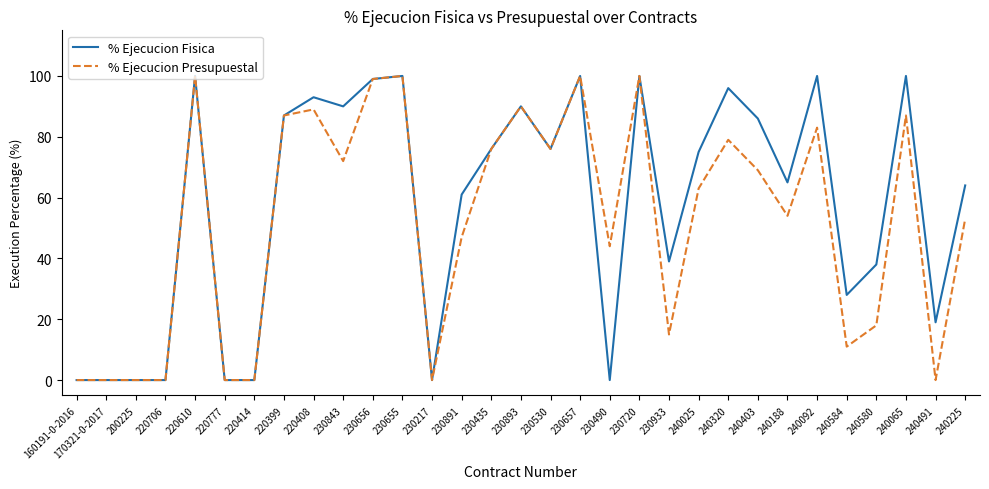

Reading left to right, extract all data points from this chart.

% Ejecucion Fisica: 0	0	0	0	100	0	0	87	93	90	99	100	0	61	76	90	76	100	0	100	39	75	96	86	65	100	28	38	100	19	64
% Ejecucion Presupuestal: 0	0	0	0	100	0	0	87	89	72	99	100	0	47	76	90	76	100	44	100	15	63	79	69	54	83	11	18	87	0	53